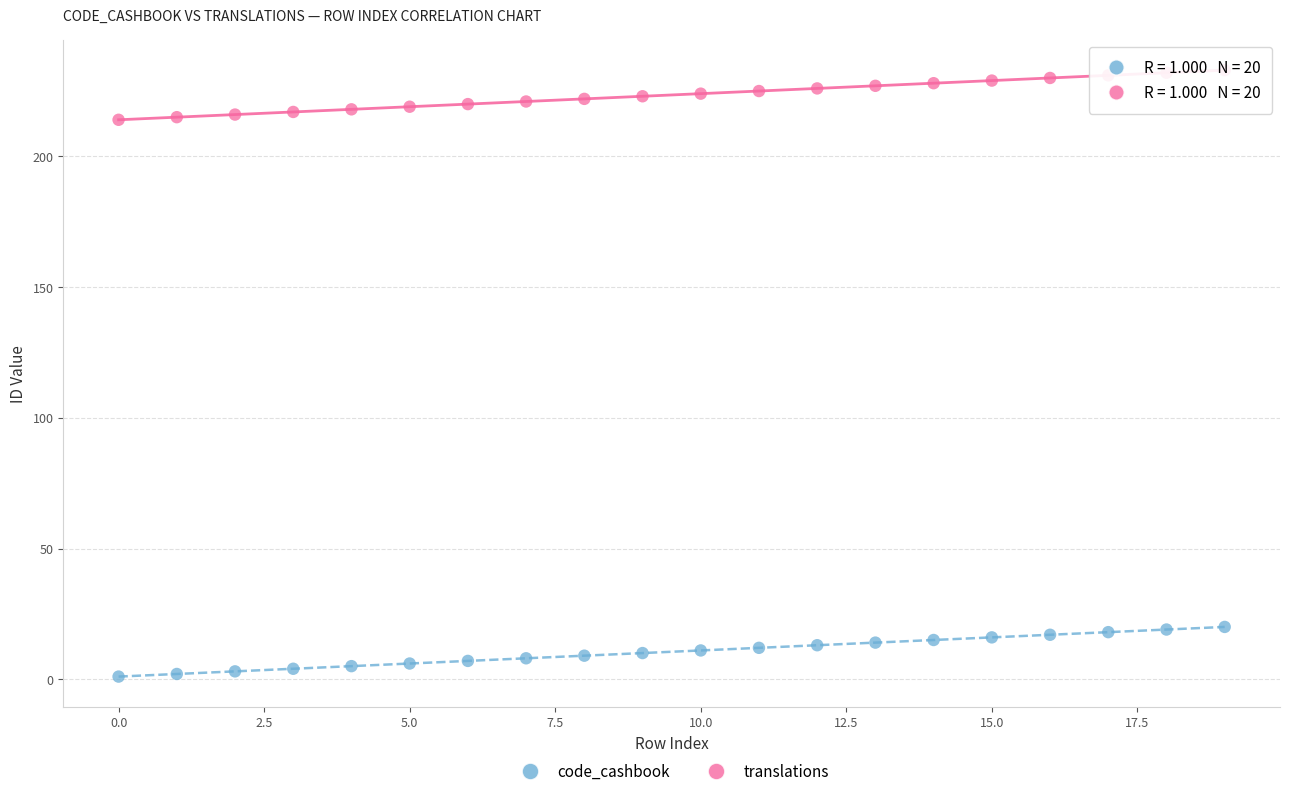

Across all data points, what is the range of Y values (max minus min)?

232